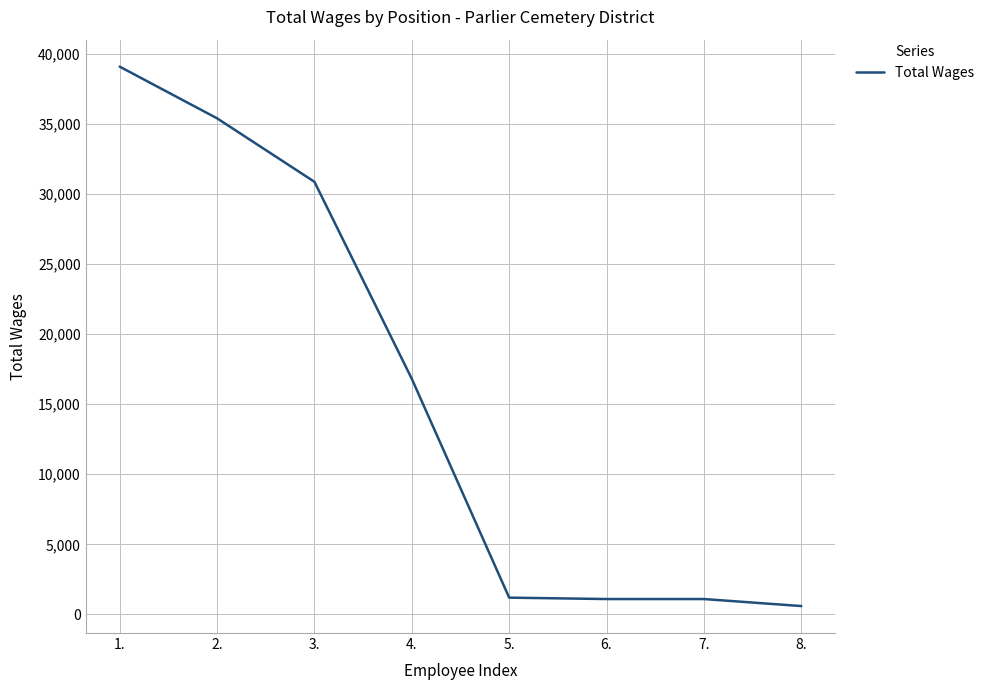

The value at 4. is 27963. True or false?

False